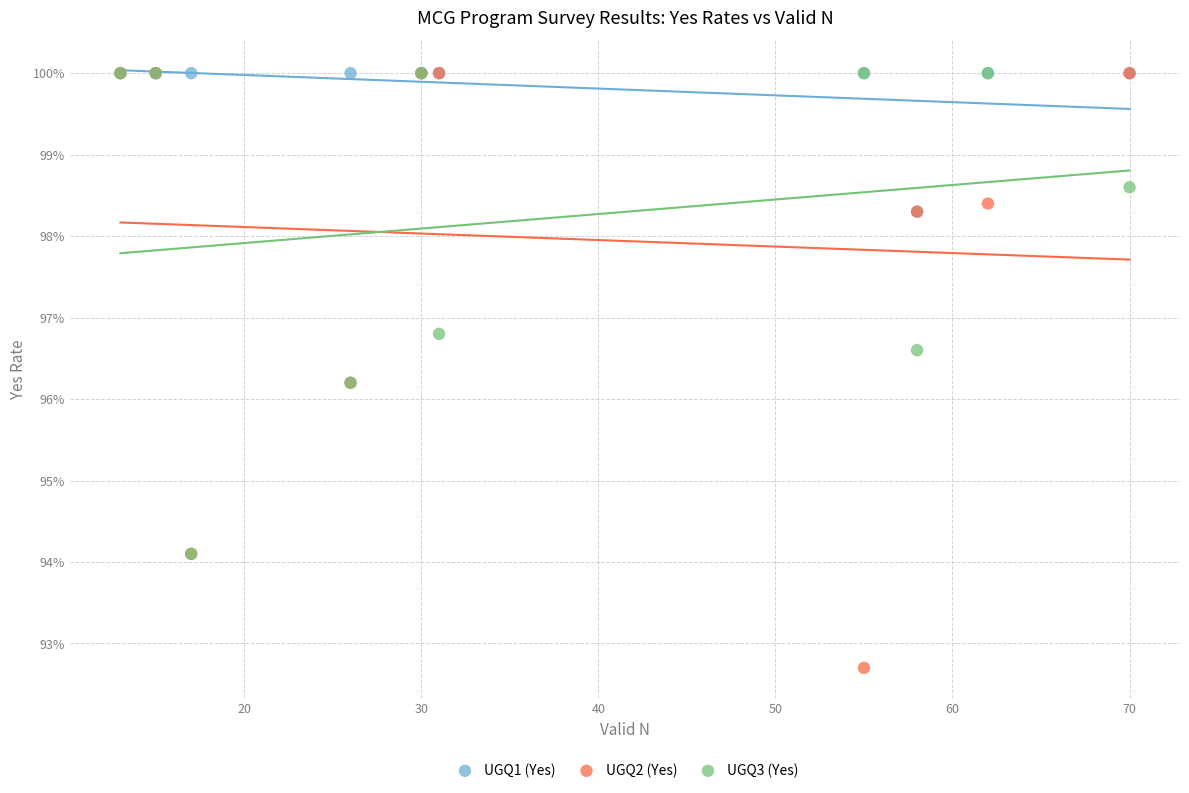

What are all the series names shown in the legend?

UGQ1 (Yes), UGQ2 (Yes), UGQ3 (Yes)